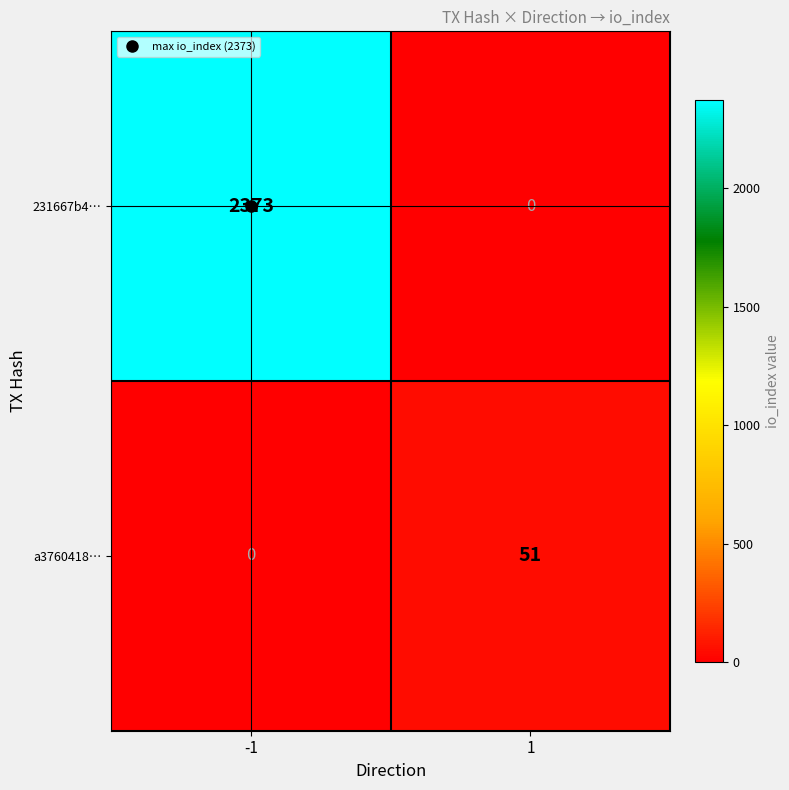

What is the difference between the highest and lowest values at -1?

2373